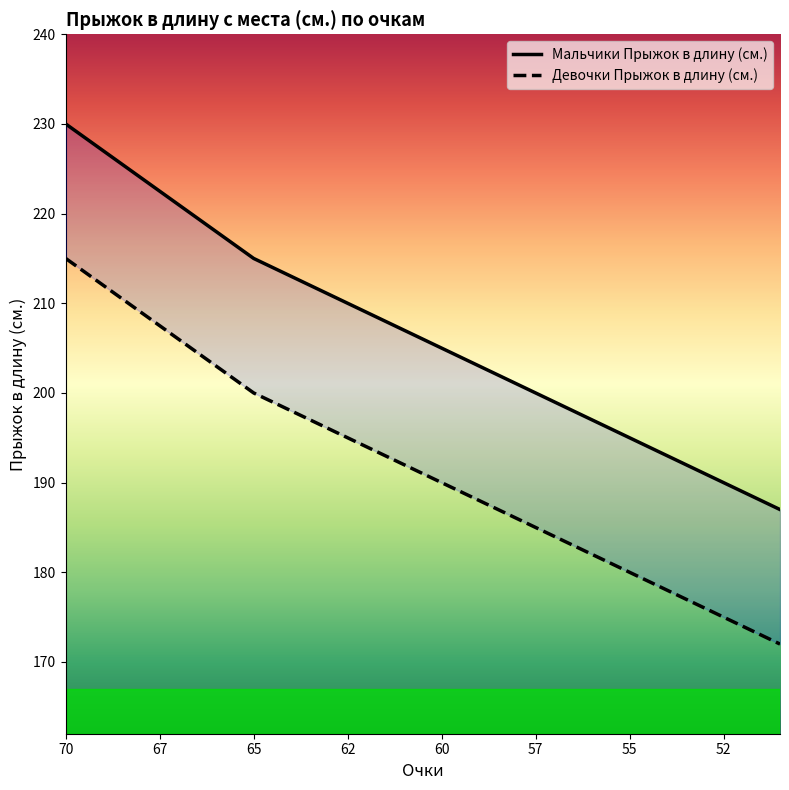

What is the minimum value shown in the chart?

172